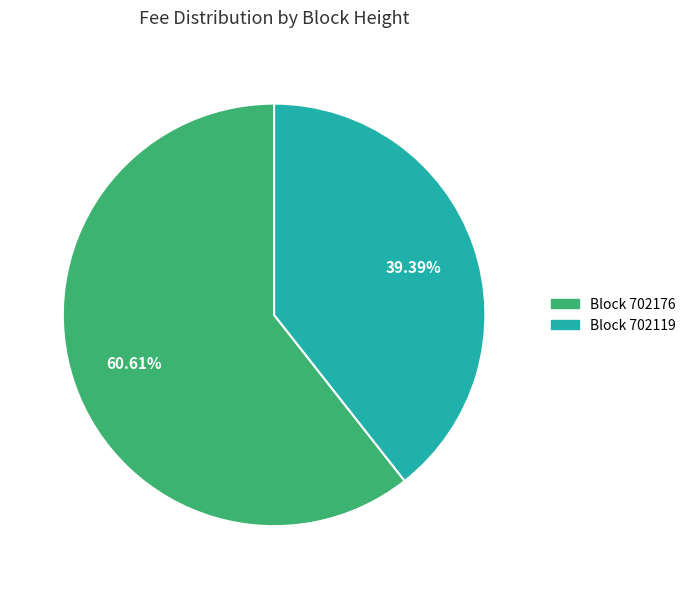

Is there any slice that represents more than half of the pie?

Yes